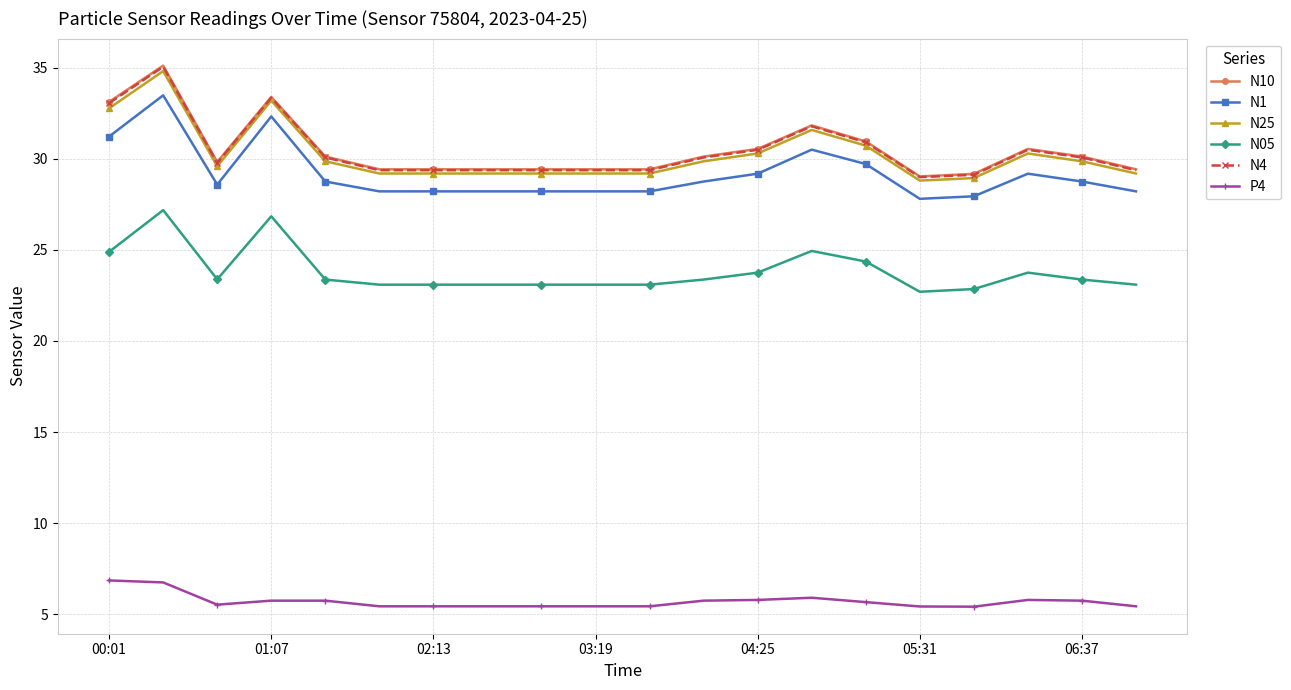

What is the value of the N10 point at the 12th from the left?

30.1